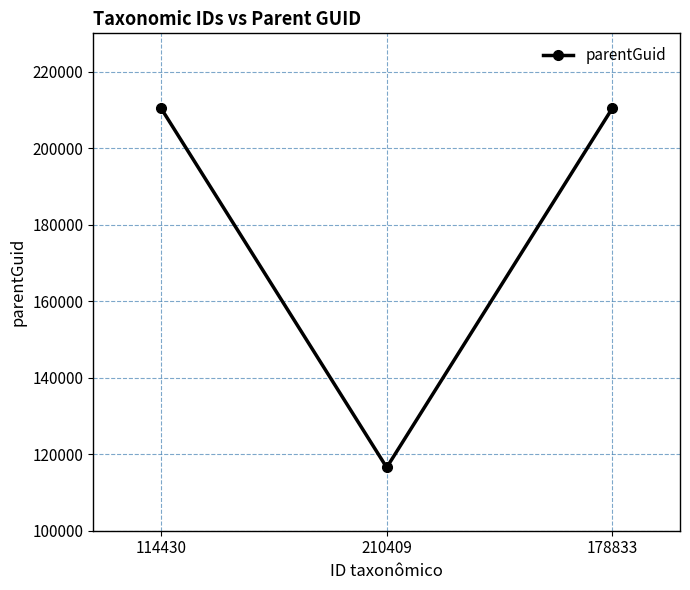

The value at 210409 is 116533. True or false?

True